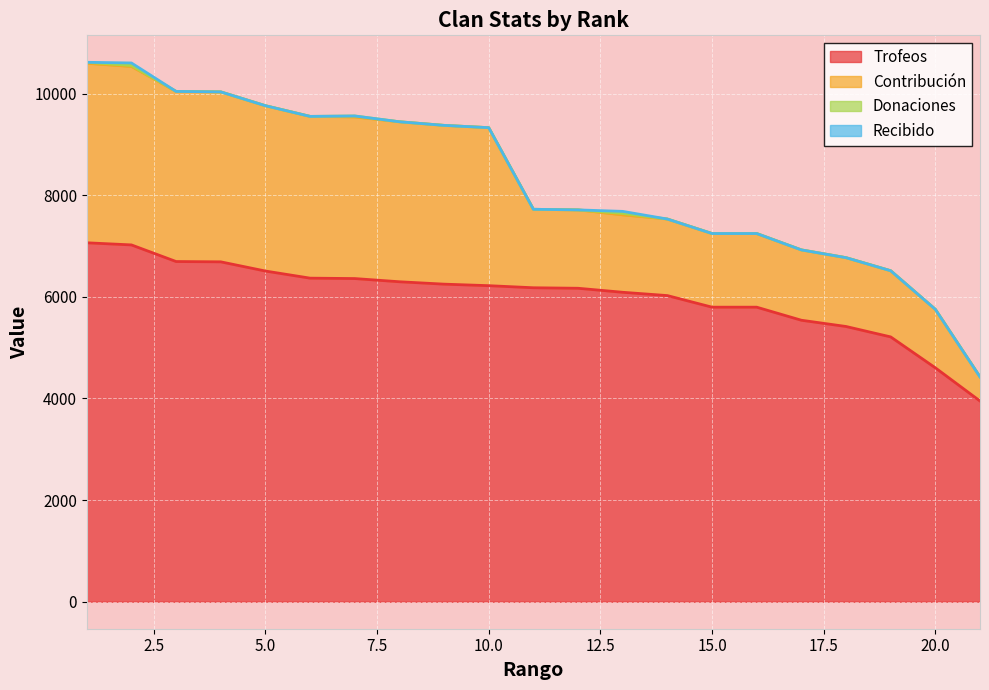

How many values in the Trofeos series are below 6178?

10